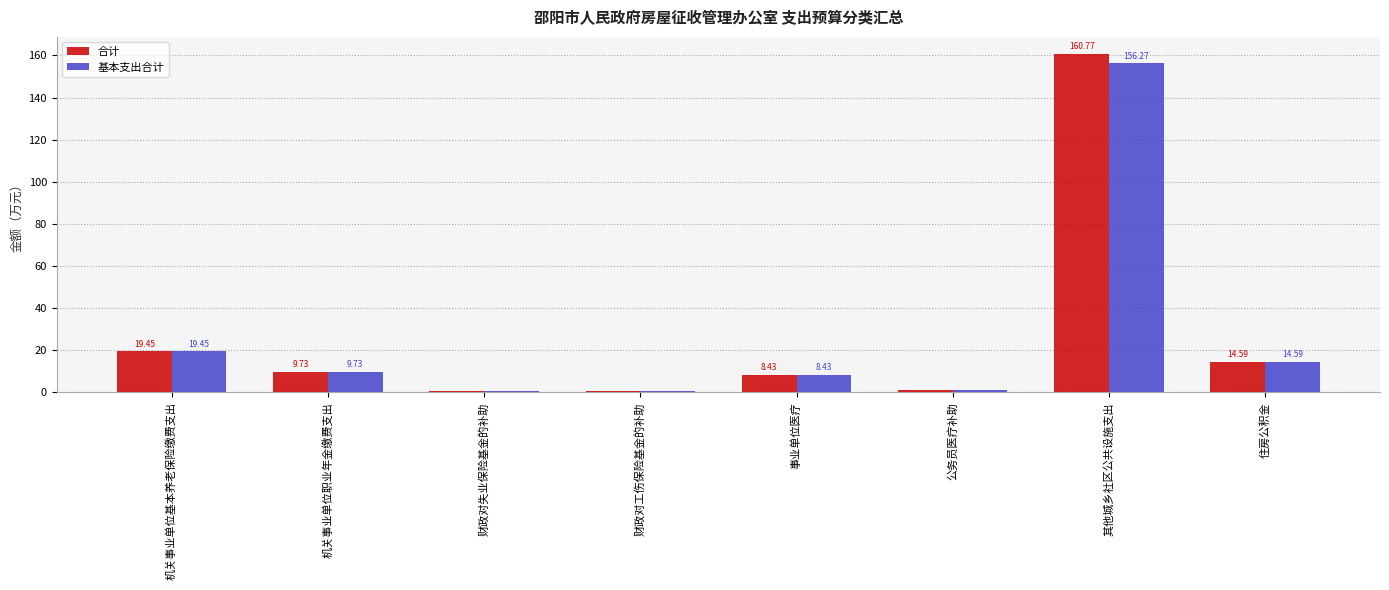

At which category does the chart reach its peak across all series?

其他城乡社区公共设施支出